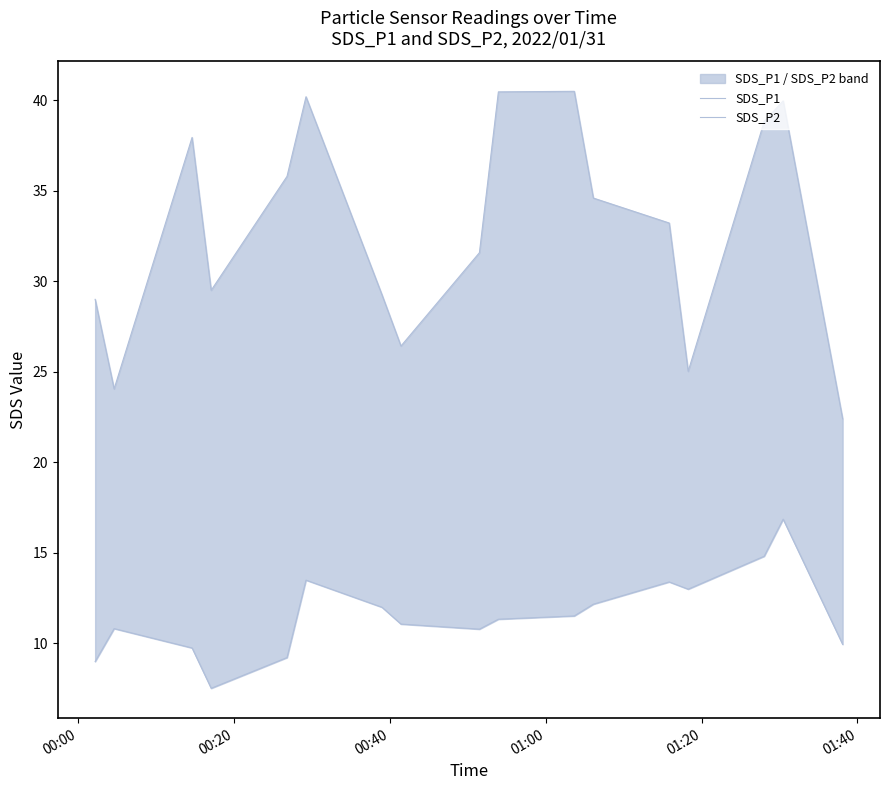

In SDS_P2, how many points are lower than both neighbors (excluding endpoints)?

3